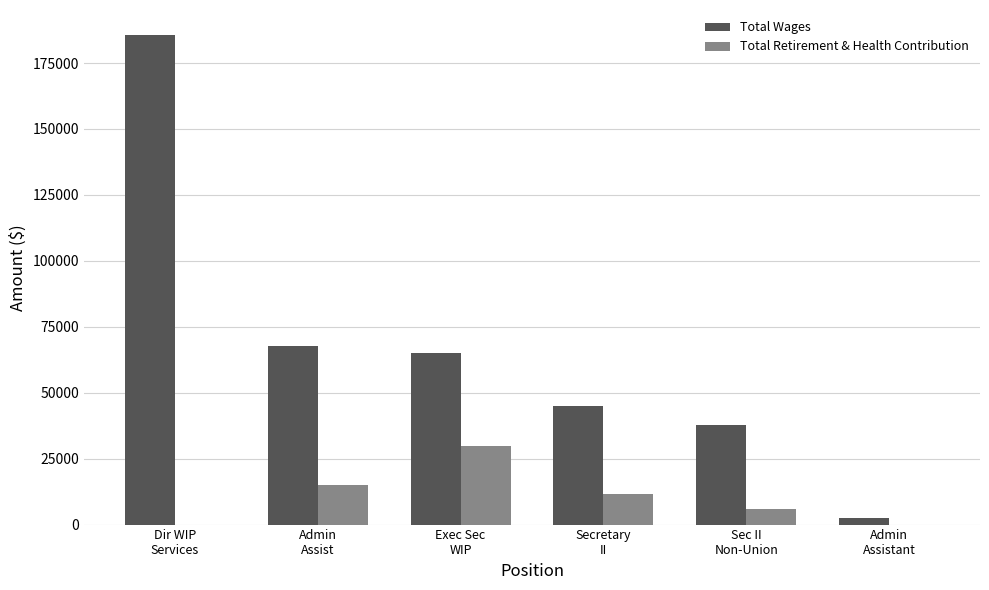

Which series has the widest spread of values?

Total Wages